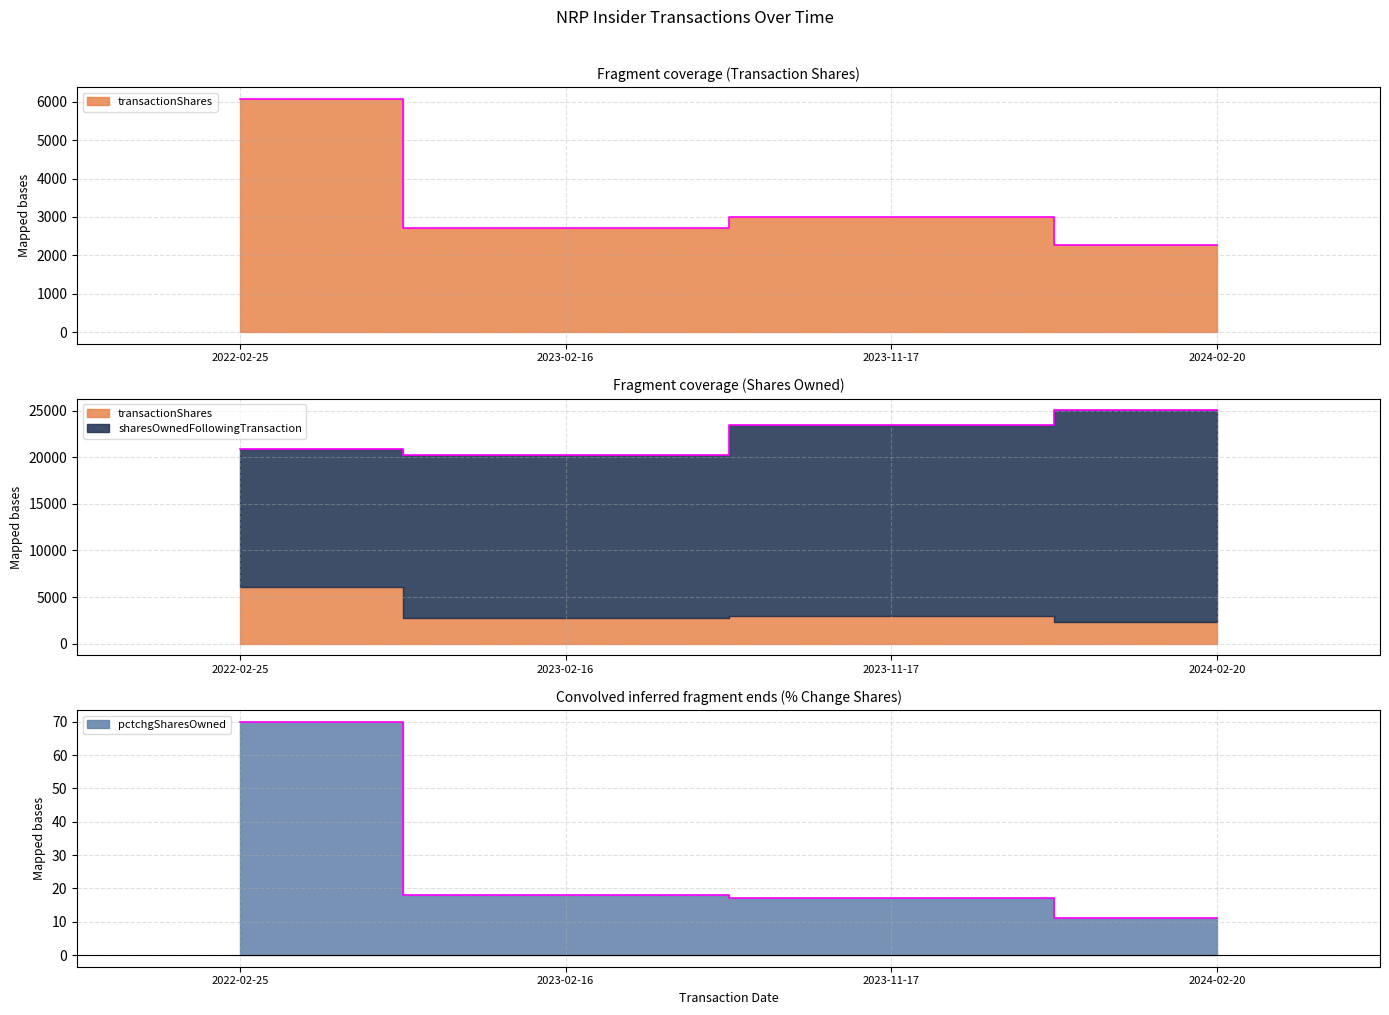

True or false: pctchgSharesOwned and transactionShares intersect in this chart.

False